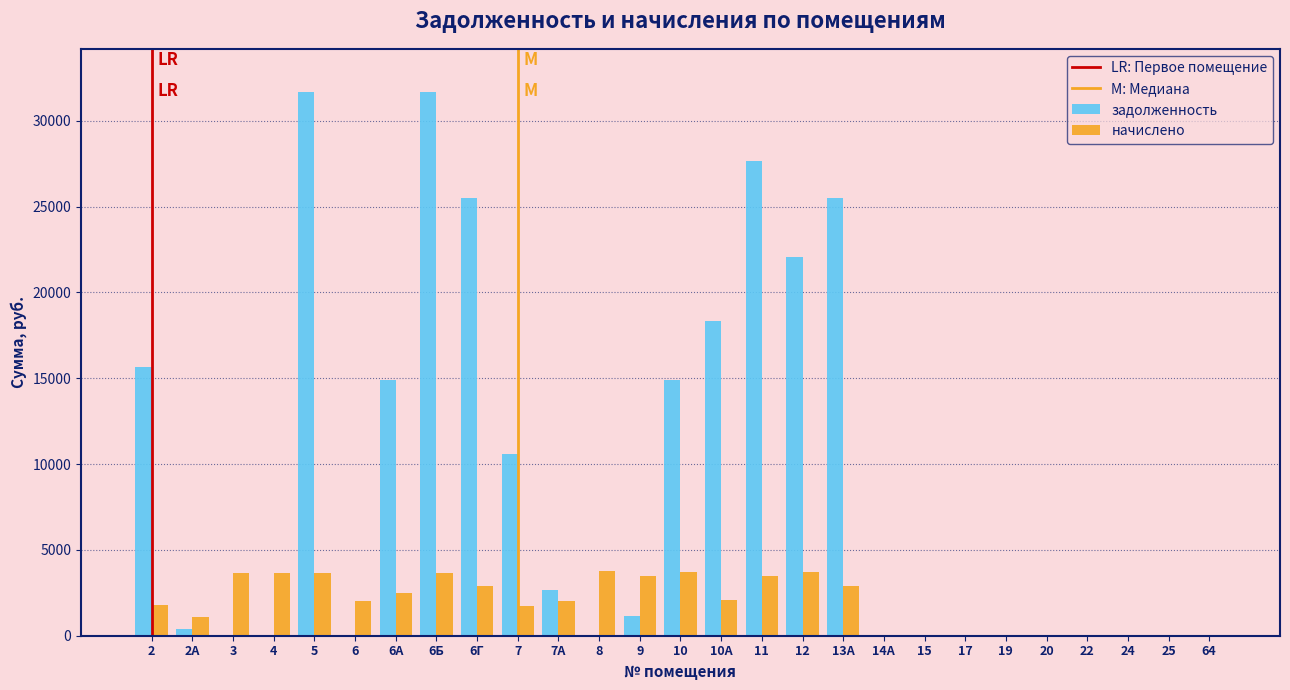

What is the maximum value for задолженность?

31663.6